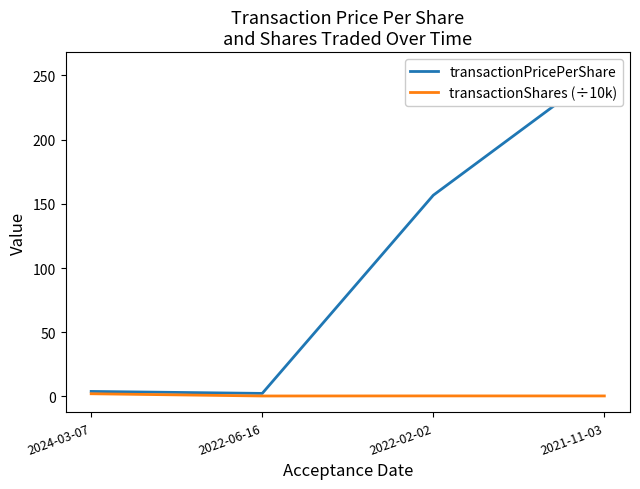

What is the difference between the maximum and second lowest values in the transactionPricePerShare series?

251.5